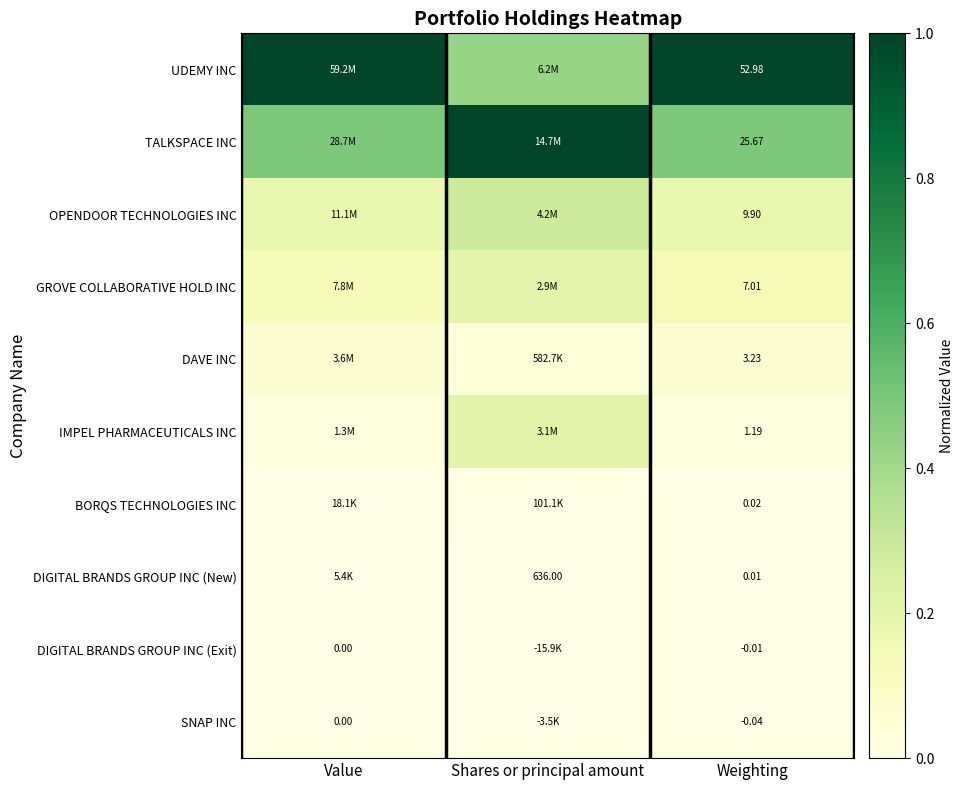

At Weighting, list the series in order from largest to smallest.

UDEMY INC, TALKSPACE INC, OPENDOOR TECHNOLOGIES INC, GROVE COLLABORATIVE HOLD INC, DAVE INC, IMPEL PHARMACEUTICALS INC, BORQS TECHNOLOGIES INC, DIGITAL BRANDS GROUP INC (New), DIGITAL BRANDS GROUP INC (Exit), SNAP INC